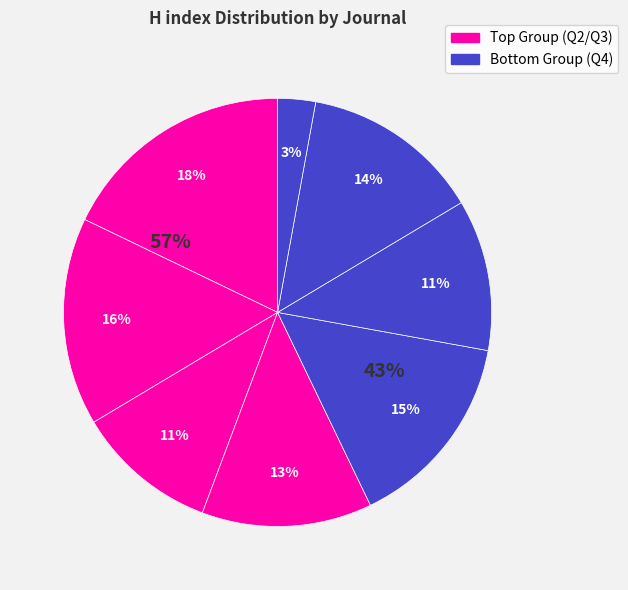

True or false: Zhurnal Obshchei Biologii accounts for 13% of the total.

True